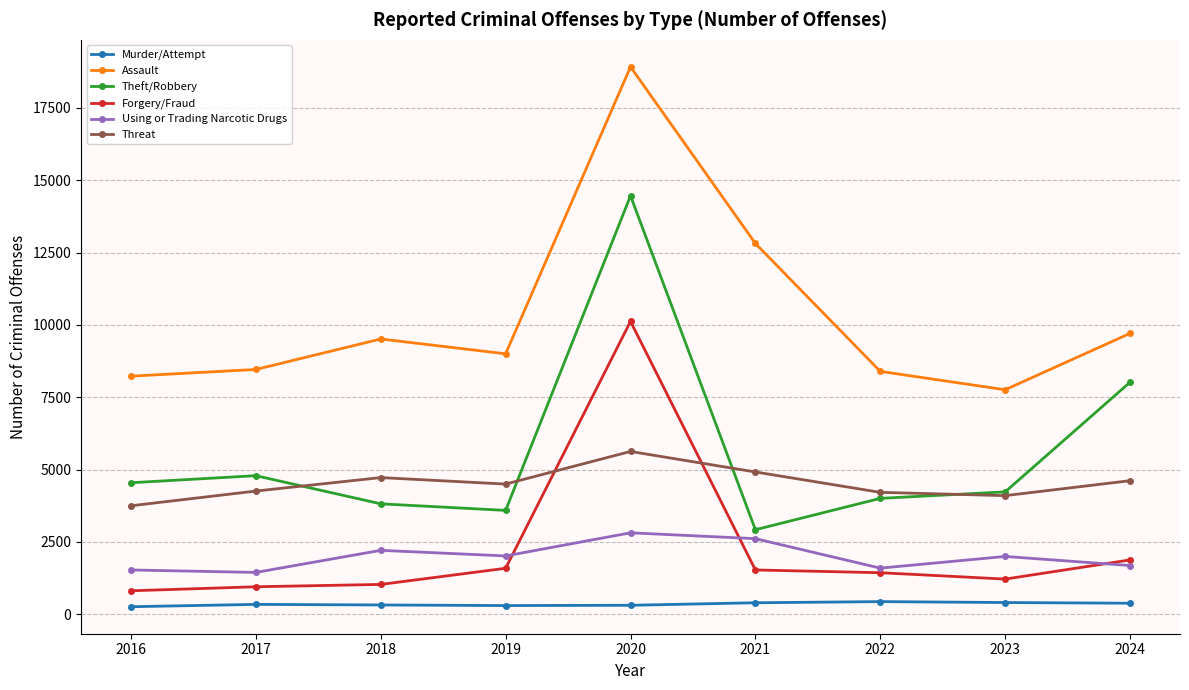

Which series has the largest total across all categories?

Assault